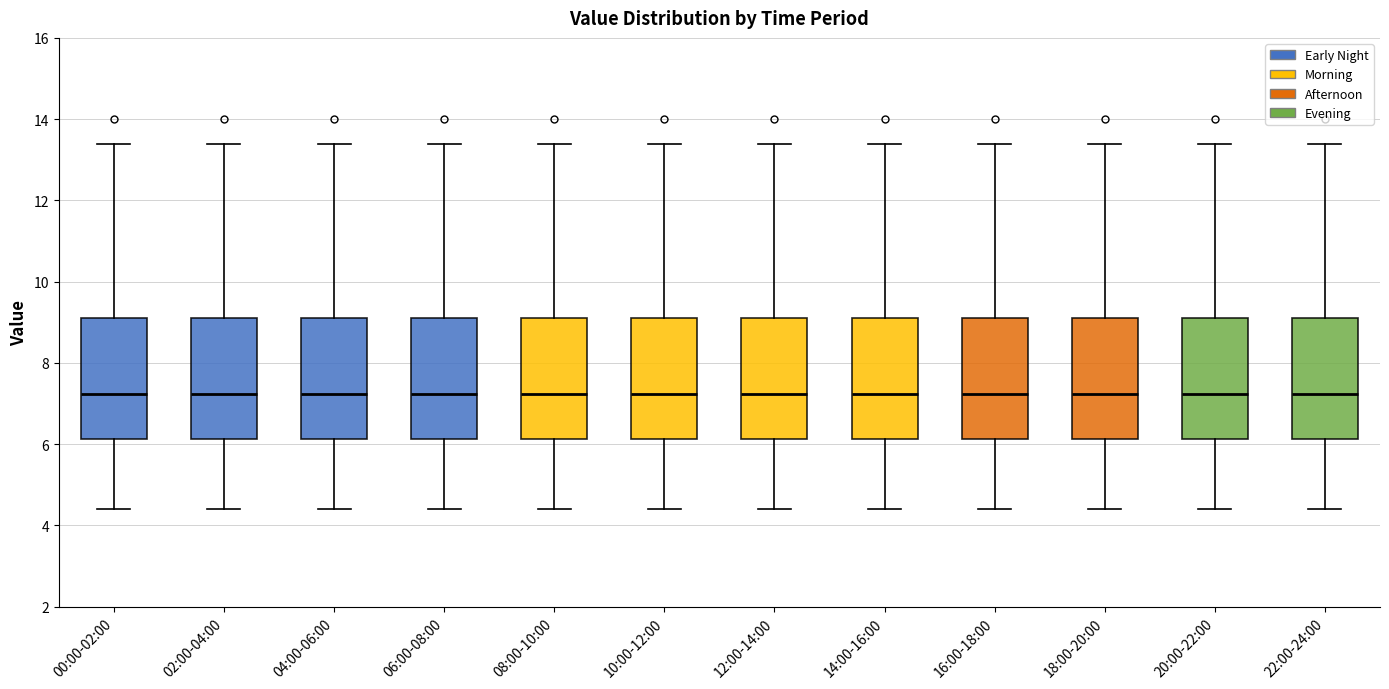

Where does the lower whisker of the box for 16:00-18:00 end on the y-axis? The values are not printed on the chart, so give them approximately, as read against the axis.

4.4